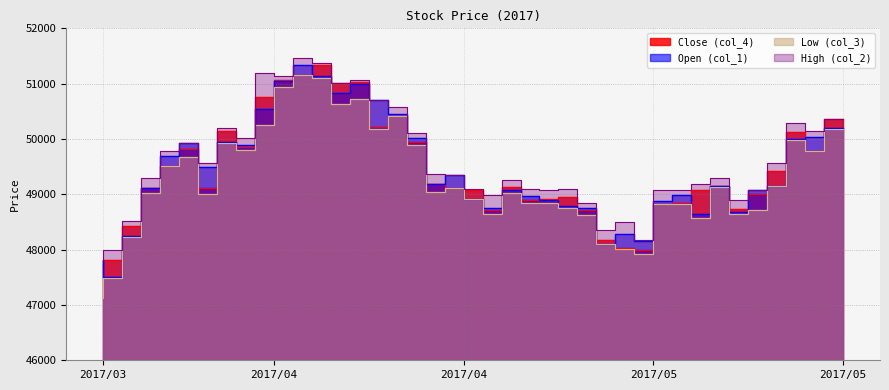

At how many categories does at least one series exceed 47593?

40